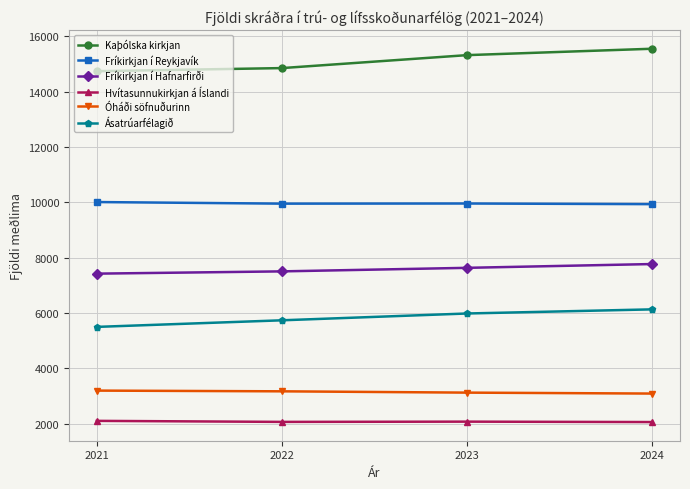

Between 2022 and 2023, which series saw the biggest shift?

Kaþólska kirkjan